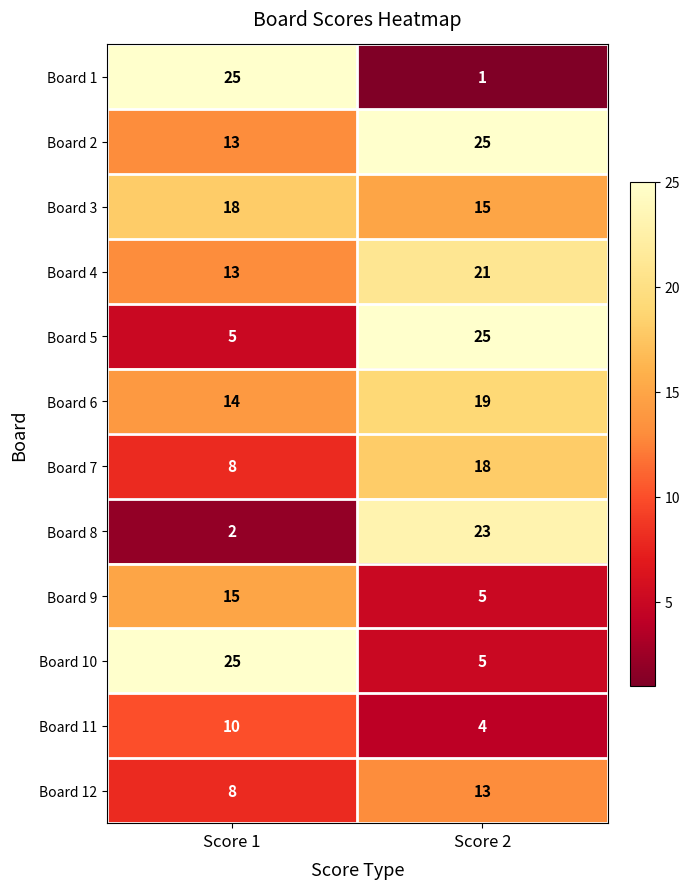

Which category has the lowest value across all series?

Score 2